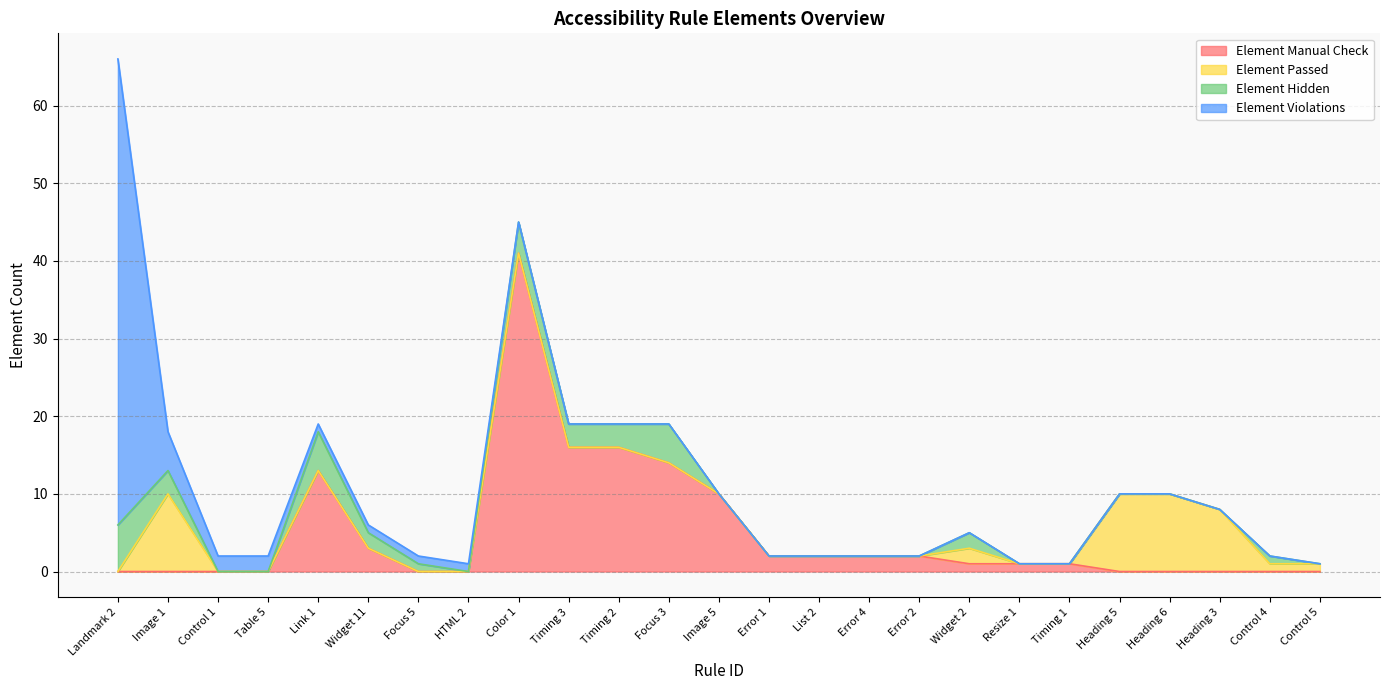

Is it true that Element Hidden equals -3 at Error 1?

False